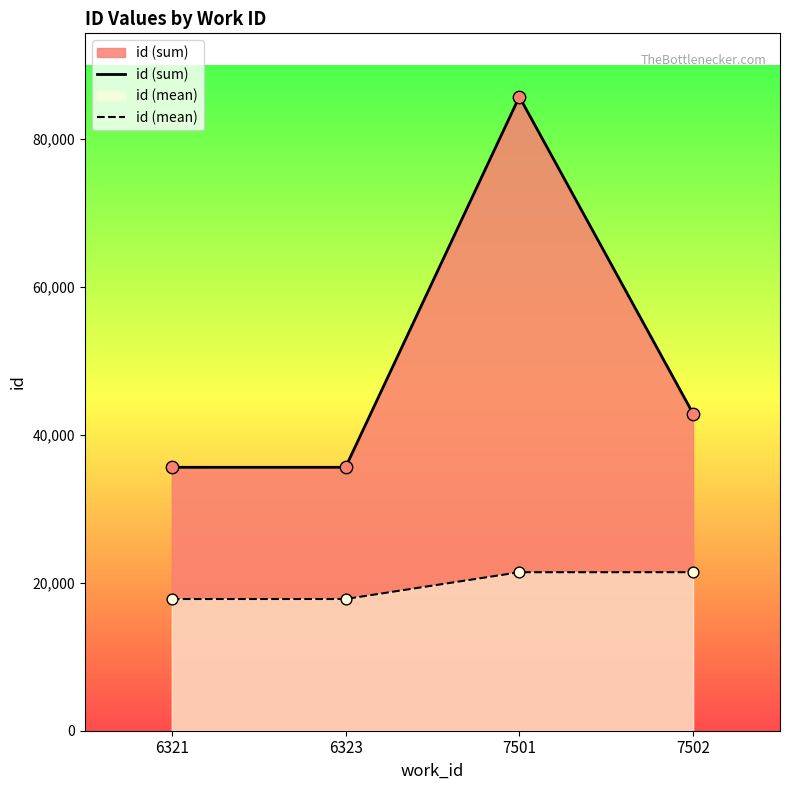

At how many categories does at least one series exceed 82313?

1